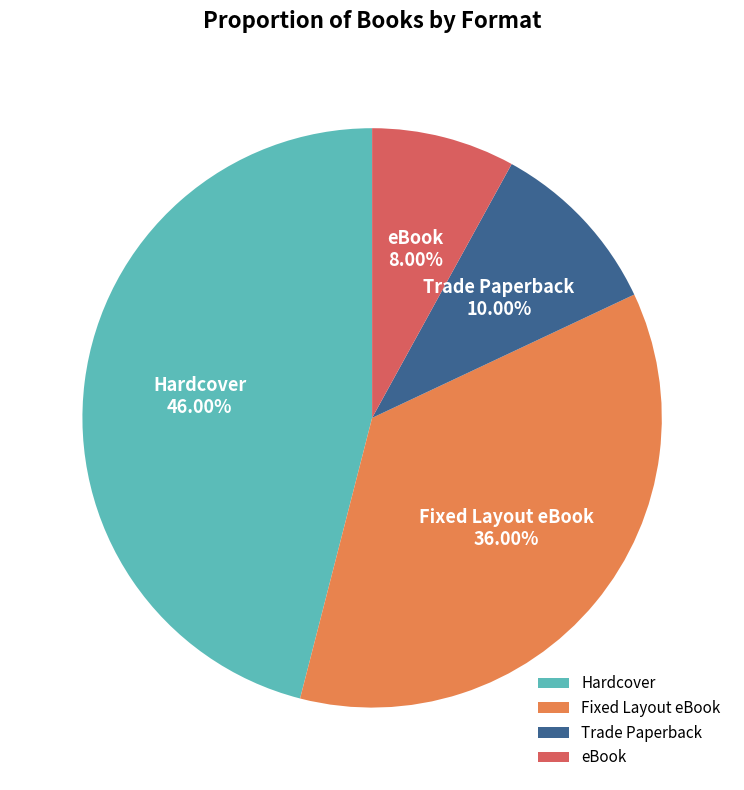

Approximately how many times larger is the value at Trade Paperback compared to Fixed Layout eBook?

0.3